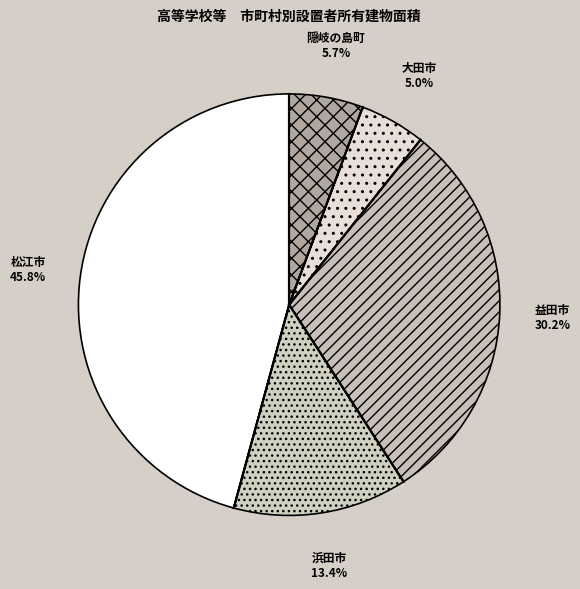

Does 益田市 account for over 50% of the chart?

No